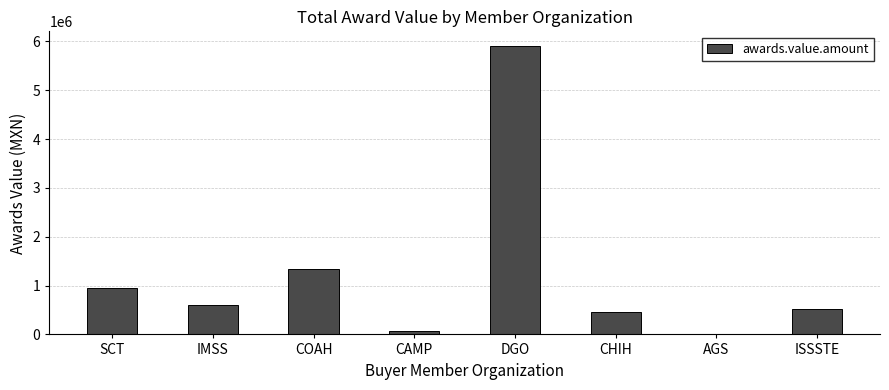

True or false: the data shows 1984750.4 at COAH.

False